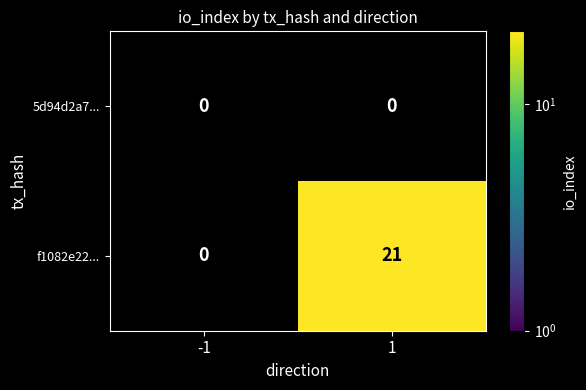

The f1082e22... series shows 21 at 1. True or false?

True